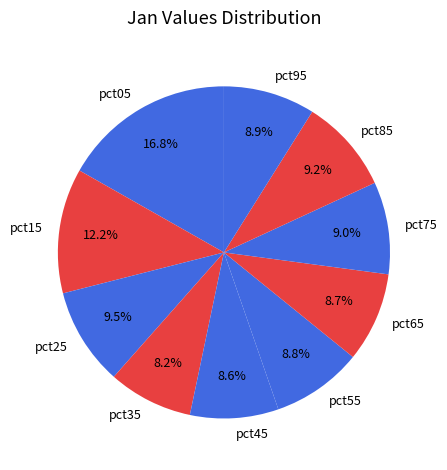

To the nearest percent, what is the combined percentage of pct85 and pct45?

18%